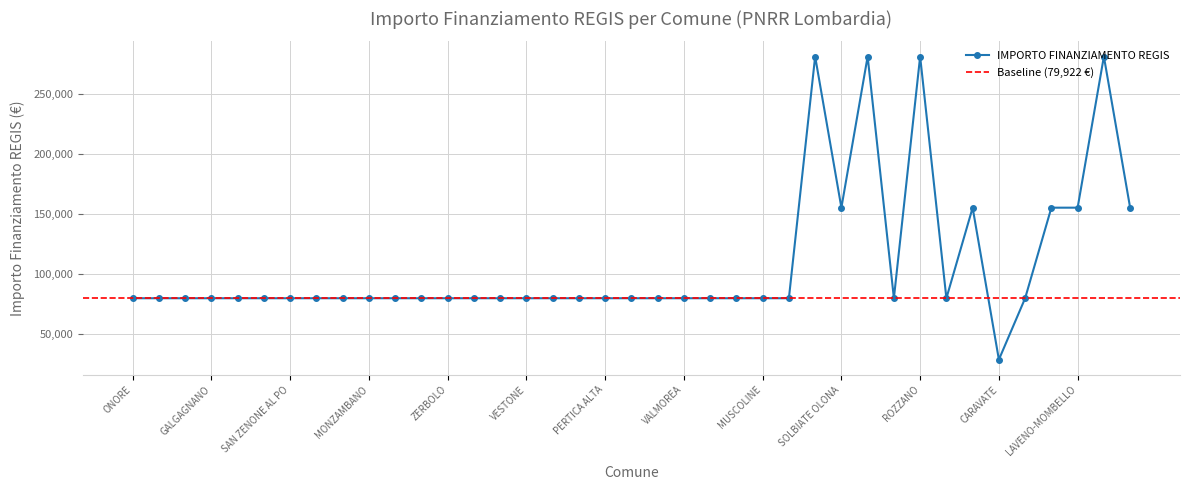

Where is the first local minimum?

SOLBIATE OLONA